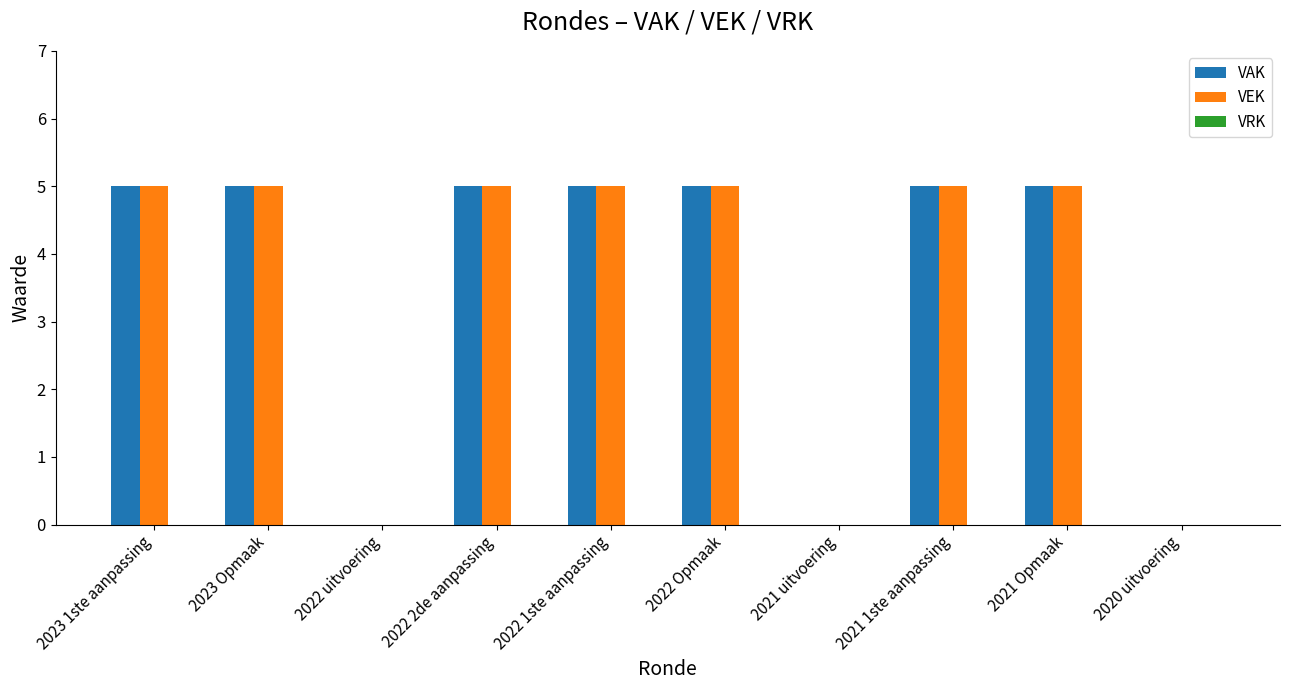

What is the sum of all VEK values?

35